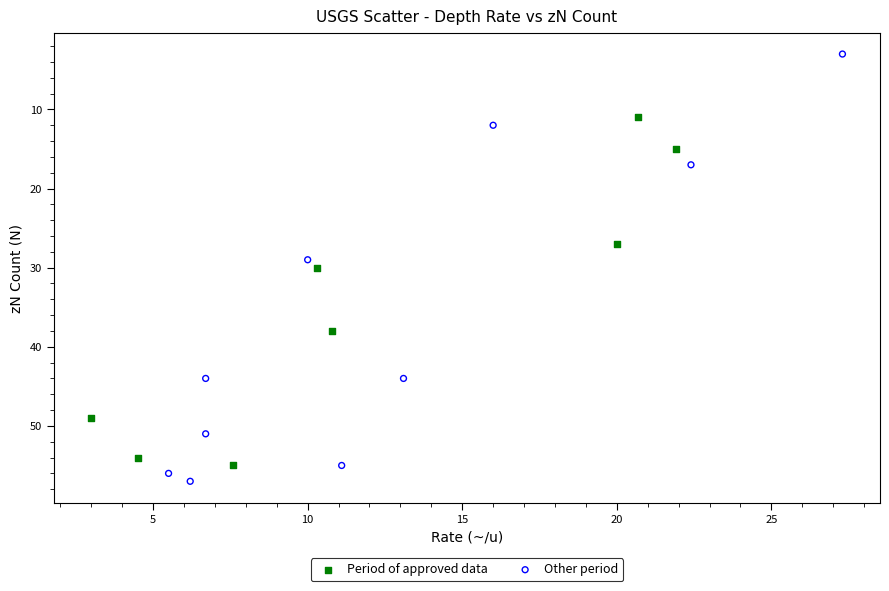

Which series has the largest Y range (max minus min)?

Other period